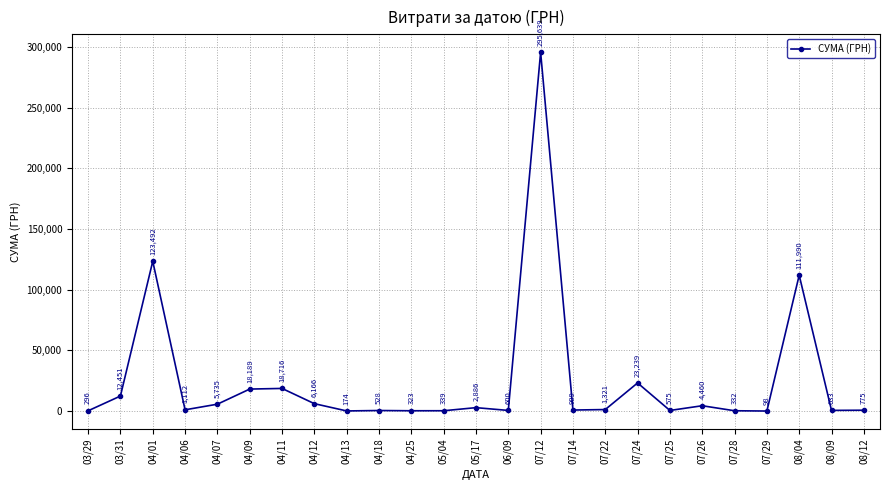

At which category does the chart reach its peak across all series?

07/12